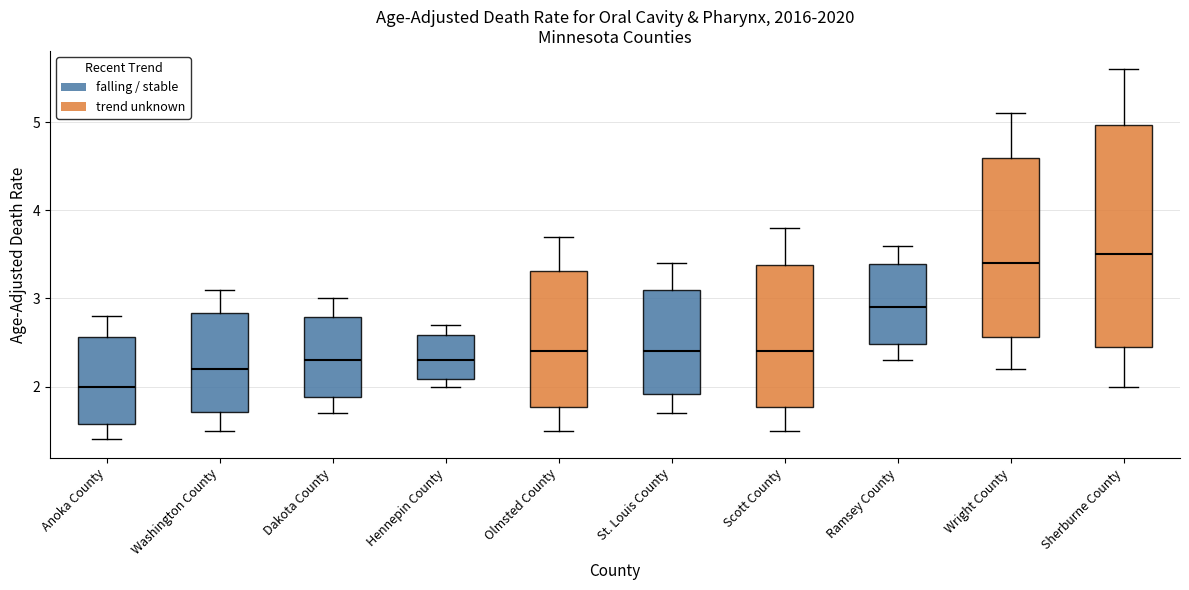

Reading left to right, read every box against the y-axis: the position of its median line, the range the box covers, and the ends of its whiskers. The values are not printed on the chart, so give them approximately, as read against the axis.

Anoka County: median 2.0, box 1.6 to 2.6, whiskers 1.4 to 2.8
Washington County: median 2.2, box 1.7 to 2.8, whiskers 1.5 to 3.1
Dakota County: median 2.3, box 1.9 to 2.8, whiskers 1.7 to 3.0
Hennepin County: median 2.3, box 2.1 to 2.6, whiskers 2.0 to 2.7
Olmsted County: median 2.4, box 1.8 to 3.3, whiskers 1.5 to 3.7
St. Louis County: median 2.4, box 1.9 to 3.1, whiskers 1.7 to 3.4
Scott County: median 2.4, box 1.8 to 3.4, whiskers 1.5 to 3.8
Ramsey County: median 2.9, box 2.5 to 3.4, whiskers 2.3 to 3.6
Wright County: median 3.4, box 2.6 to 4.6, whiskers 2.2 to 5.1
Sherburne County: median 3.5, box 2.5 to 5.0, whiskers 2.0 to 5.6